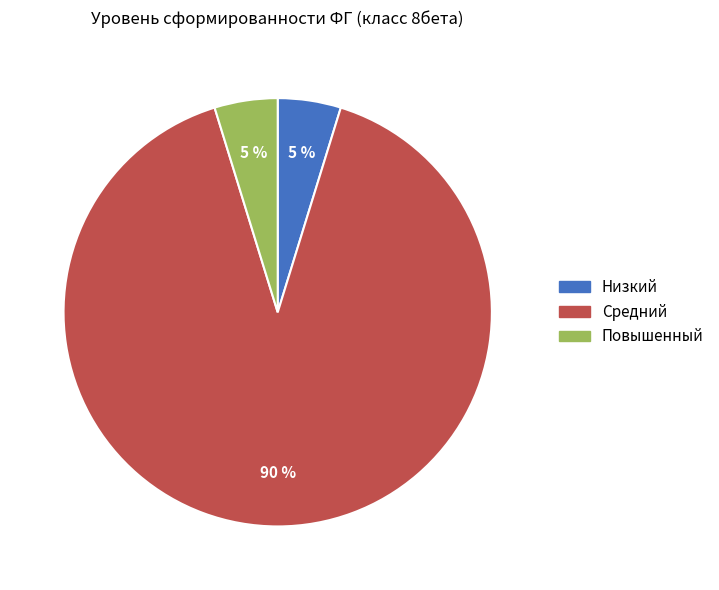

Is the sum of Средний and Повышенный greater than half?

Yes